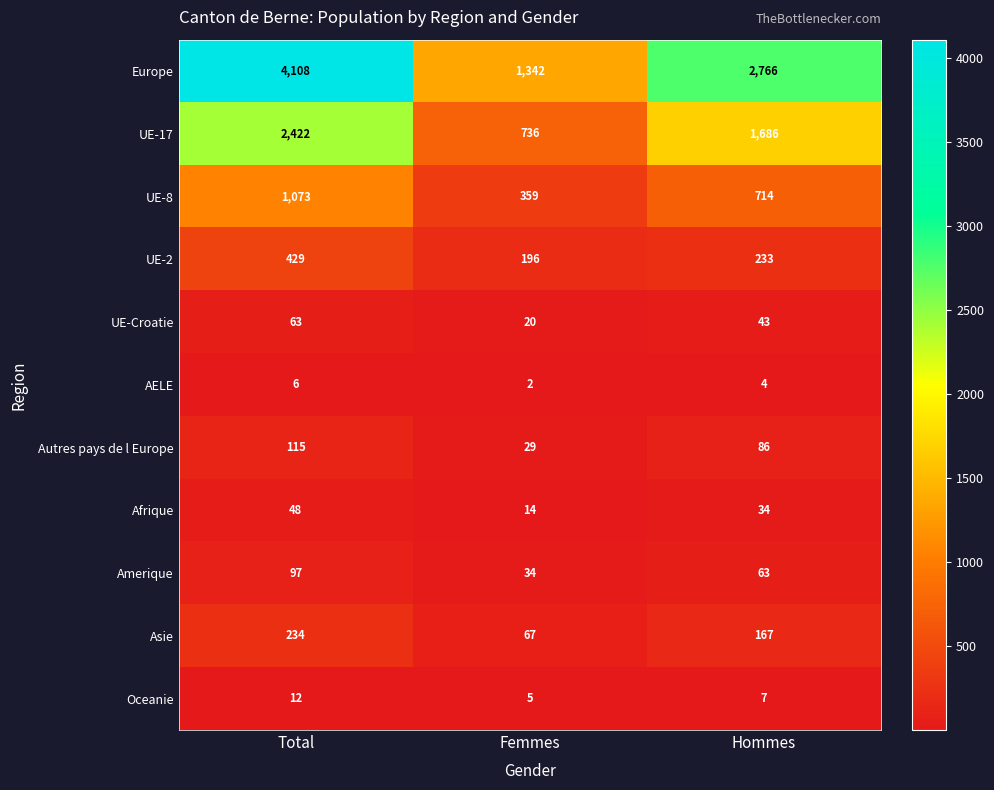

Which series has the largest range (max minus min)?

Europe